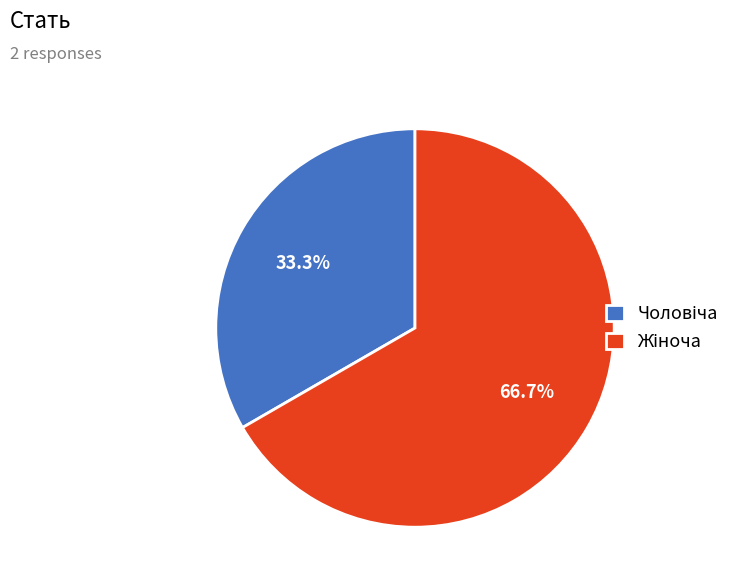

Does any single category account for the majority?

Yes